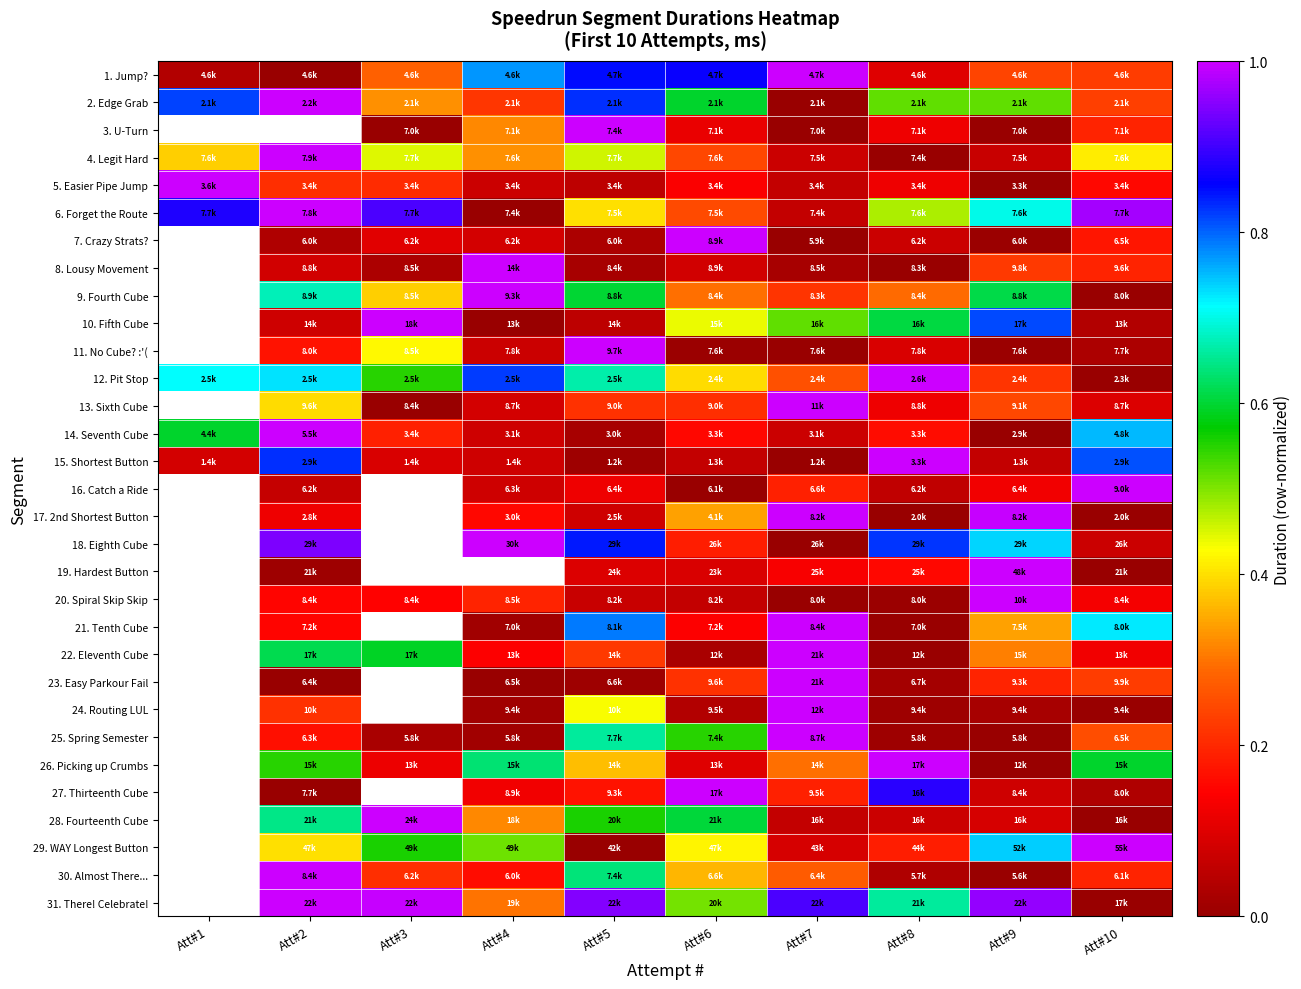

Is it true that 18. Eighth Cube equals 0.4 at Att#9?

False